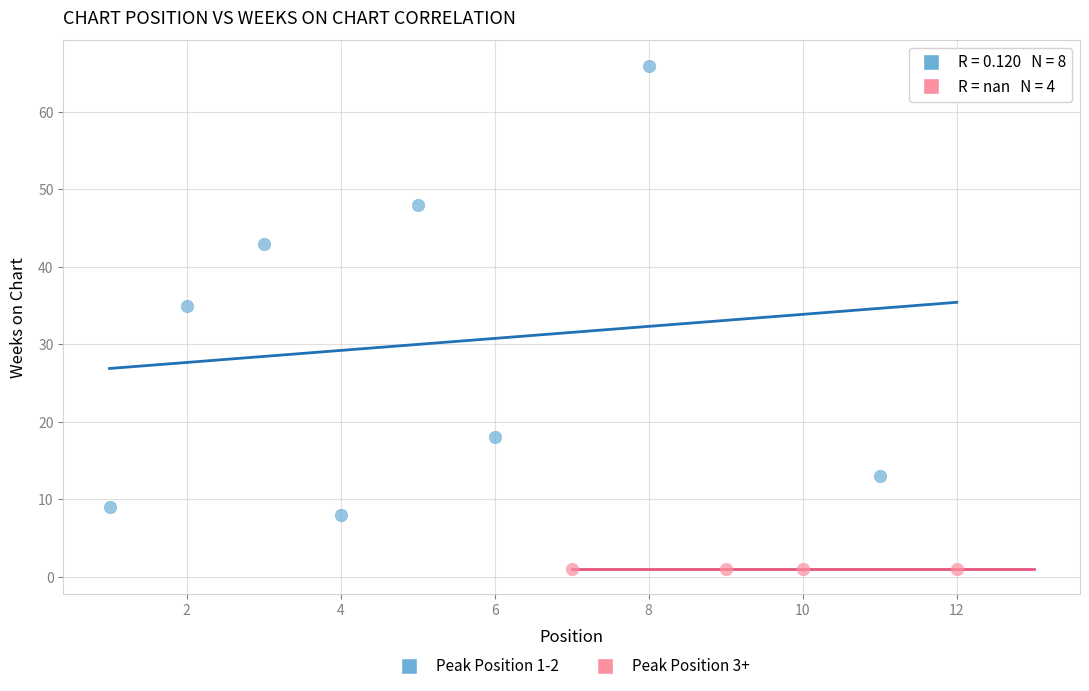

Which series reaches the minimum Y coordinate?

Peak Position 3+